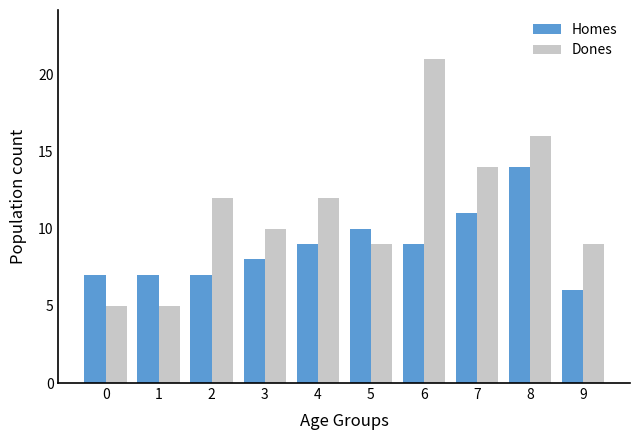

What is the value of the Dones bar at the 2nd from the left?

5